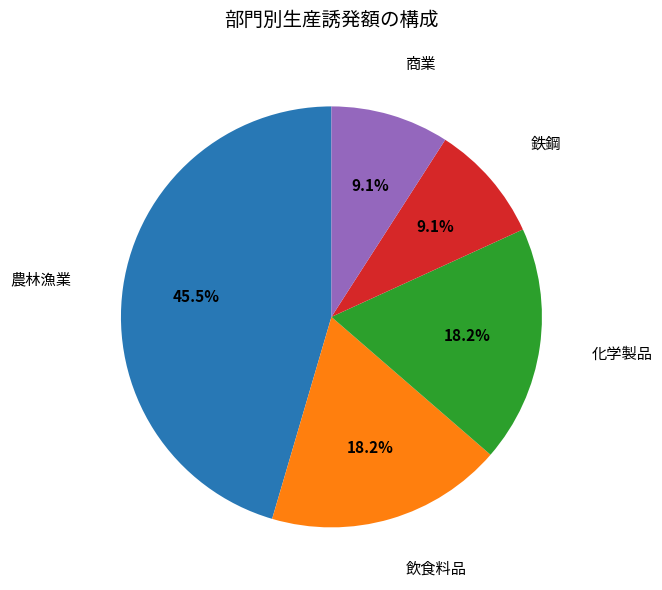

Does any single category account for the majority?

No